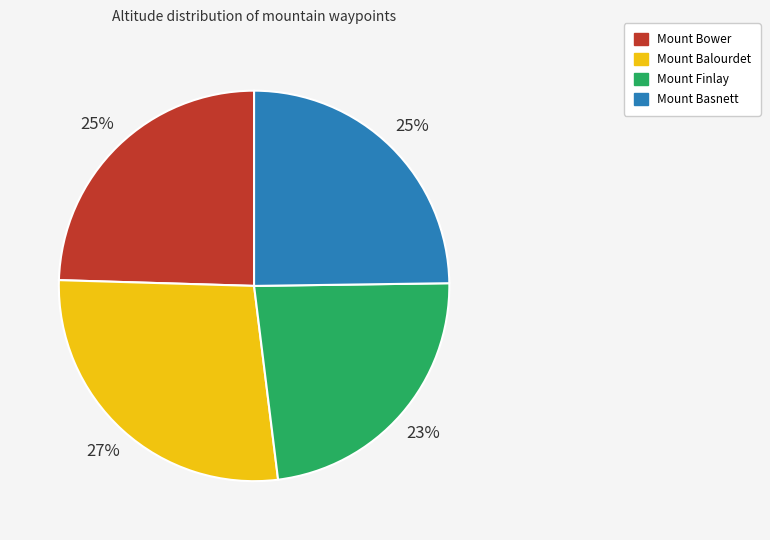

True or false: Mount Bower accounts for 36% of the total.

False